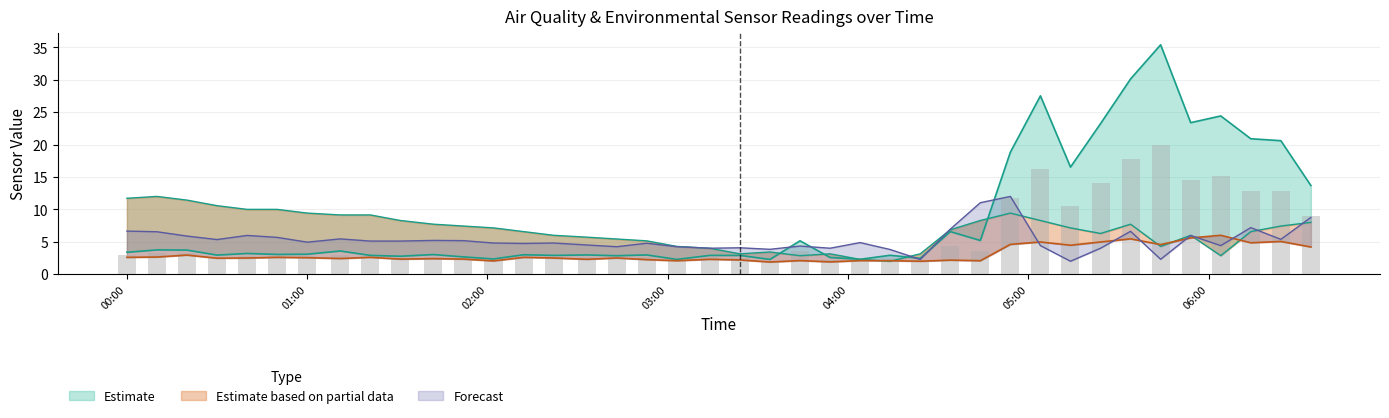

The BME280_temperature series shows 9.4 at 01:00. True or false?

True